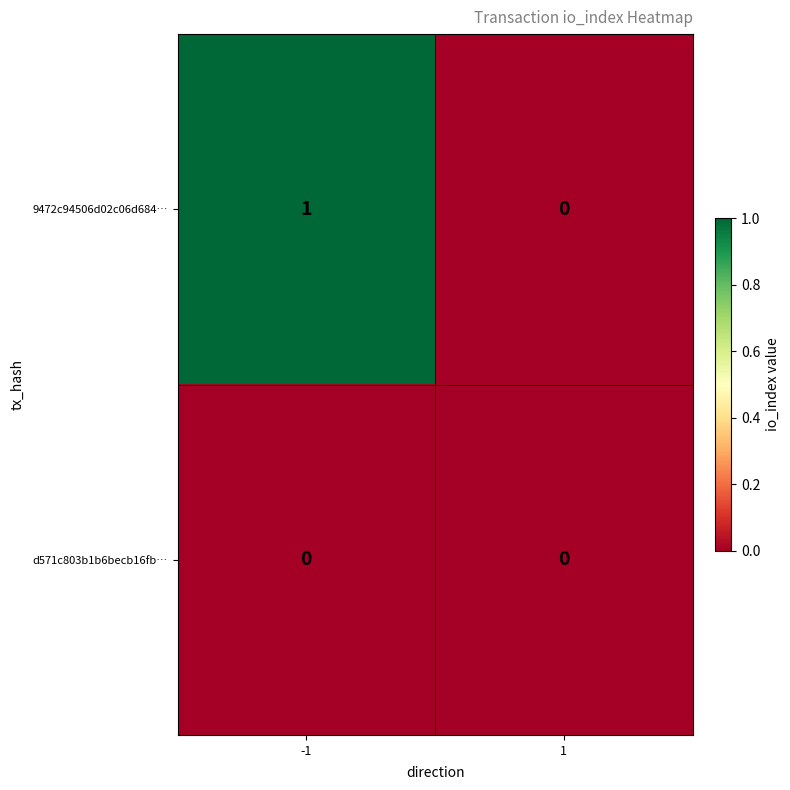

The d571c803b1b6becb16fb… series shows 0 at -1. True or false?

True